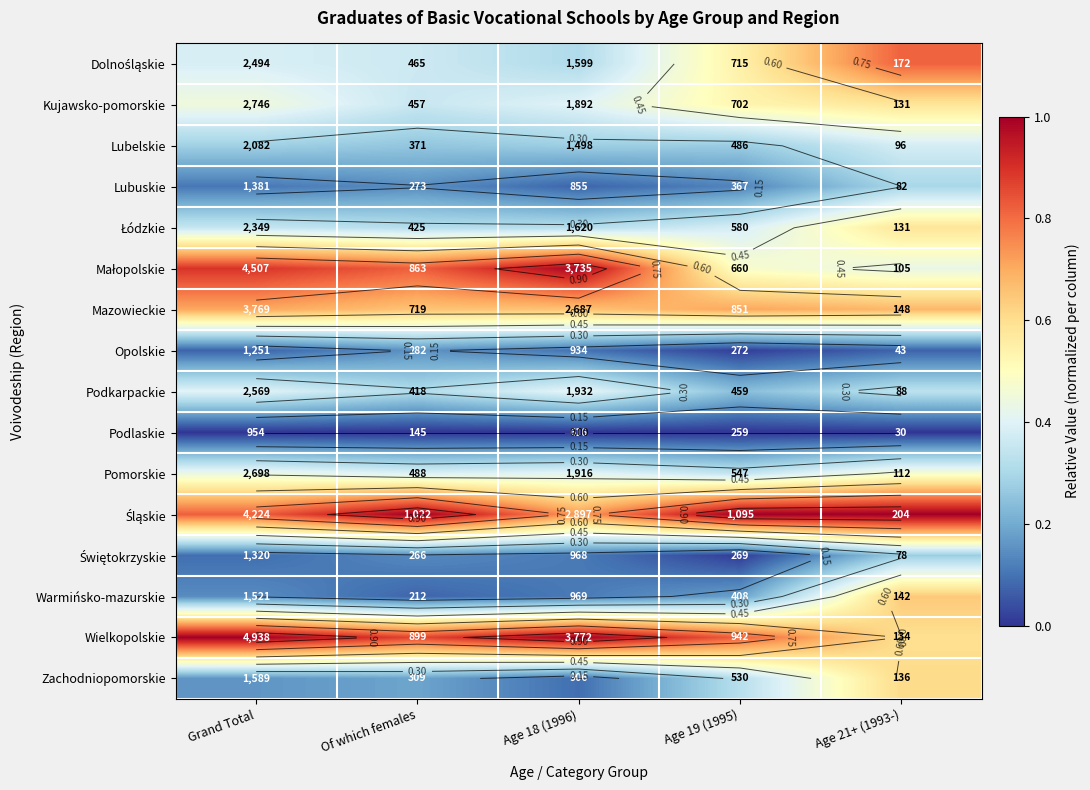

What is the difference between the highest and lowest values at Age 21+ (1993-)?

1.0